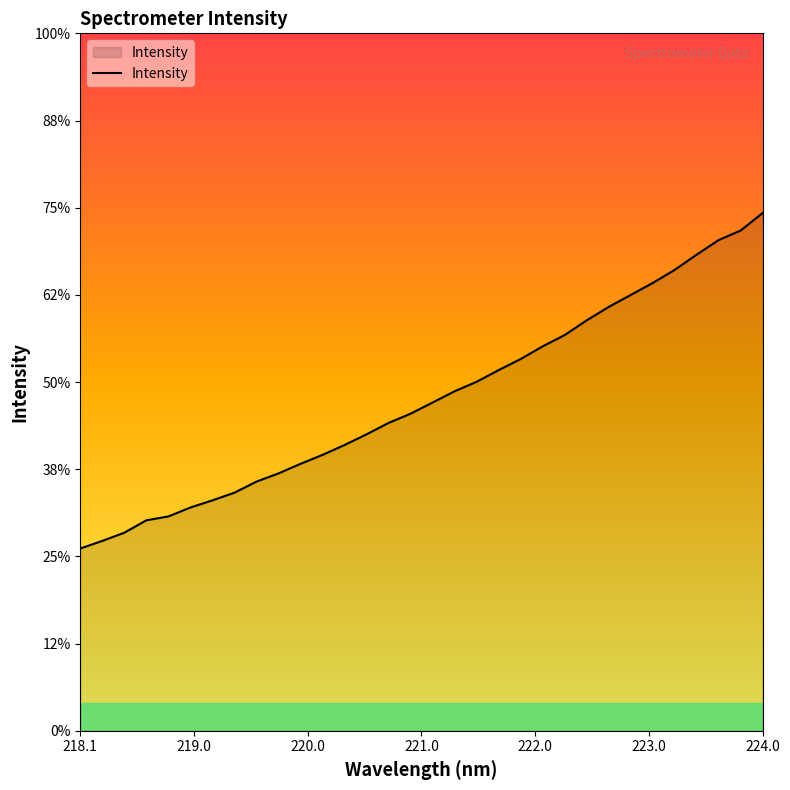

Is this an area chart (filled region under the line)?

Yes